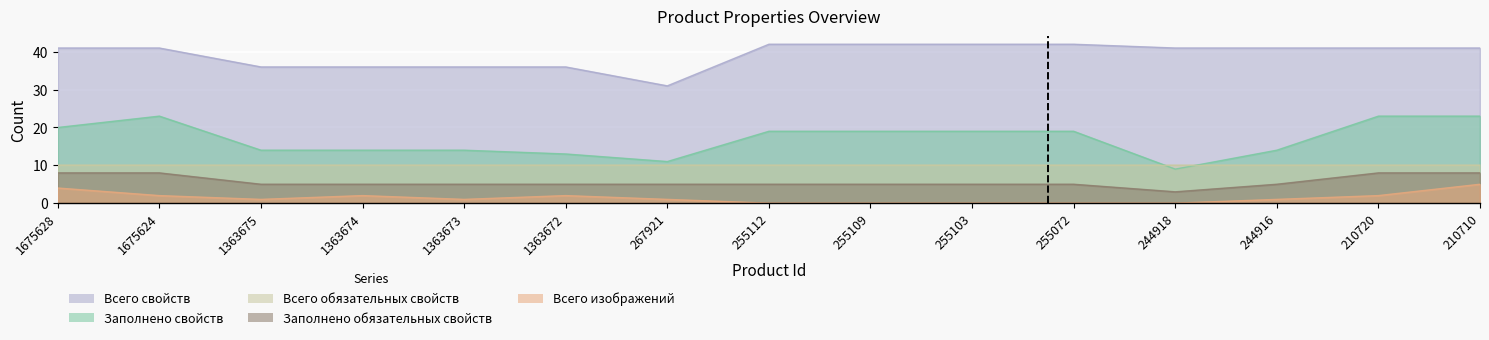

What is the average value of the Всего изображений series?

1